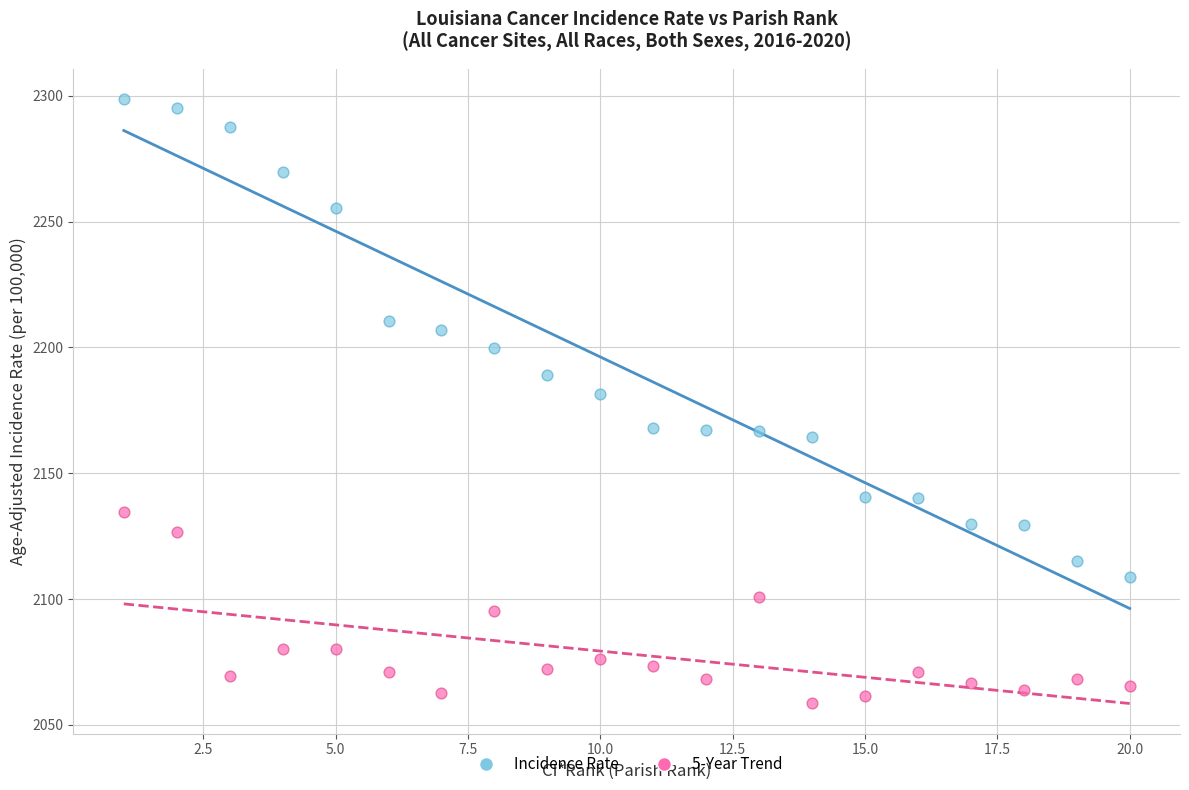

Across all data points, what is the range of X values (max minus min)?

19.0